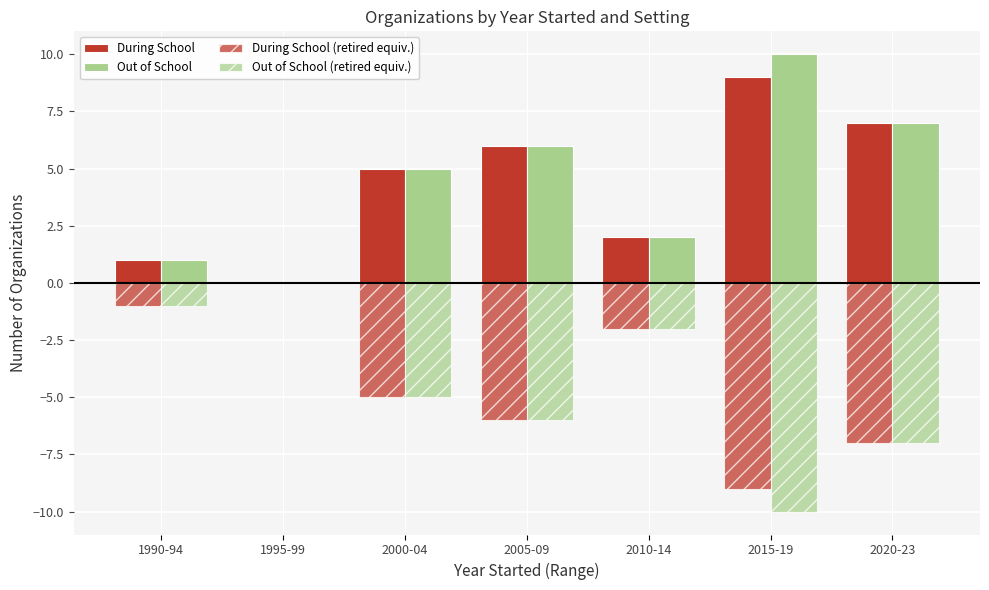

Reading left to right, extract all data points from this chart.

During School: 1990-94=1	1995-99=0	2000-04=5	2005-09=6	2010-14=2	2015-19=9	2020-23=7
Out of School: 1990-94=1	1995-99=0	2000-04=5	2005-09=6	2010-14=2	2015-19=10	2020-23=7
During School (retired equiv.): 1990-94=-1	1995-99=0	2000-04=-5	2005-09=-6	2010-14=-2	2015-19=-9	2020-23=-7
Out of School (retired equiv.): 1990-94=-1	1995-99=0	2000-04=-5	2005-09=-6	2010-14=-2	2015-19=-10	2020-23=-7